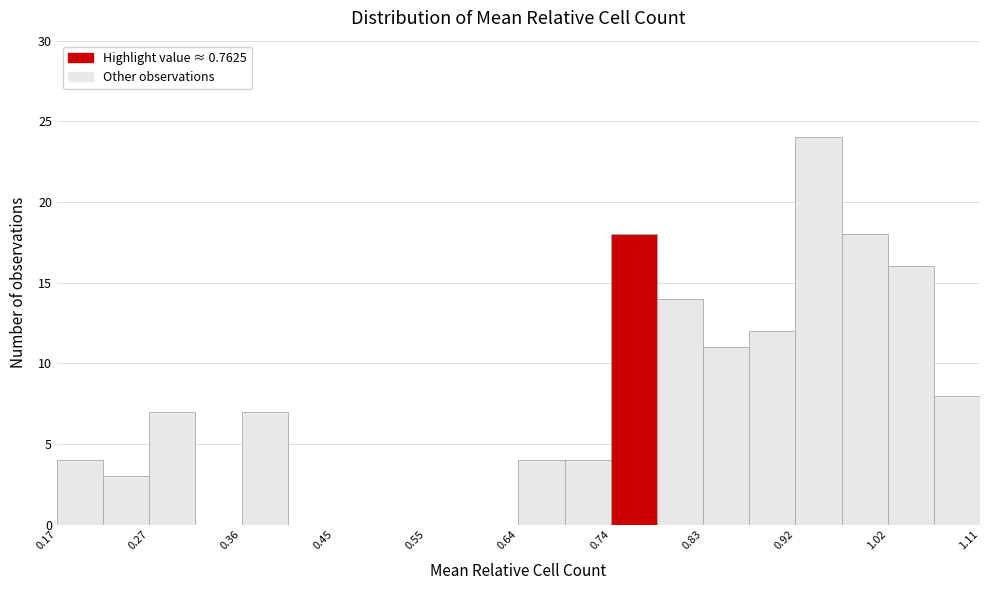

Which range on the x-axis has the tallest bar?

0.92 to 0.97